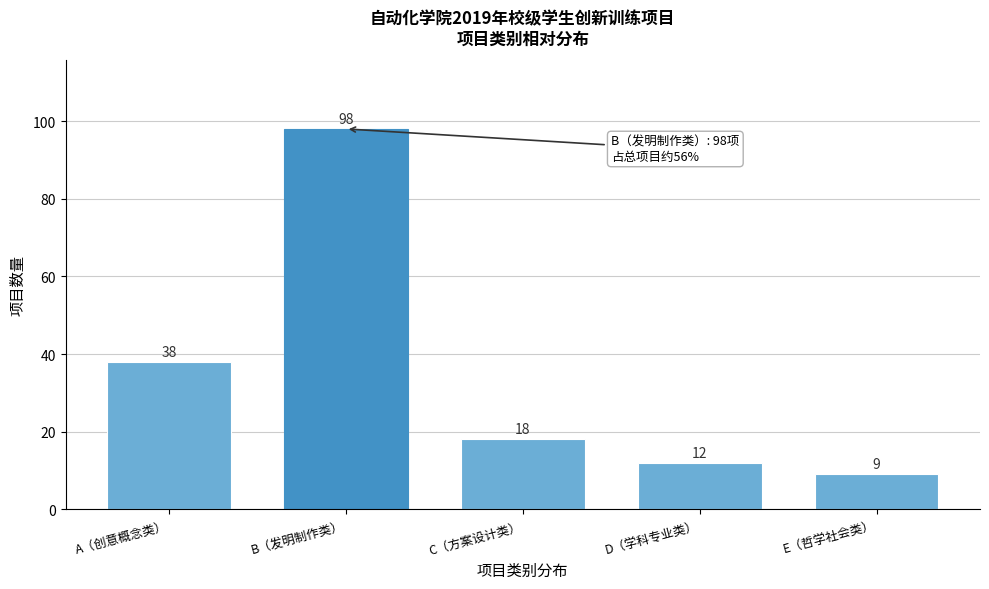

Reading left to right, extract all data points from this chart.

A（创意概念类）=38	B（发明制作类）=98	C（方案设计类）=18	D（学科专业类）=12	E（哲学社会类）=9